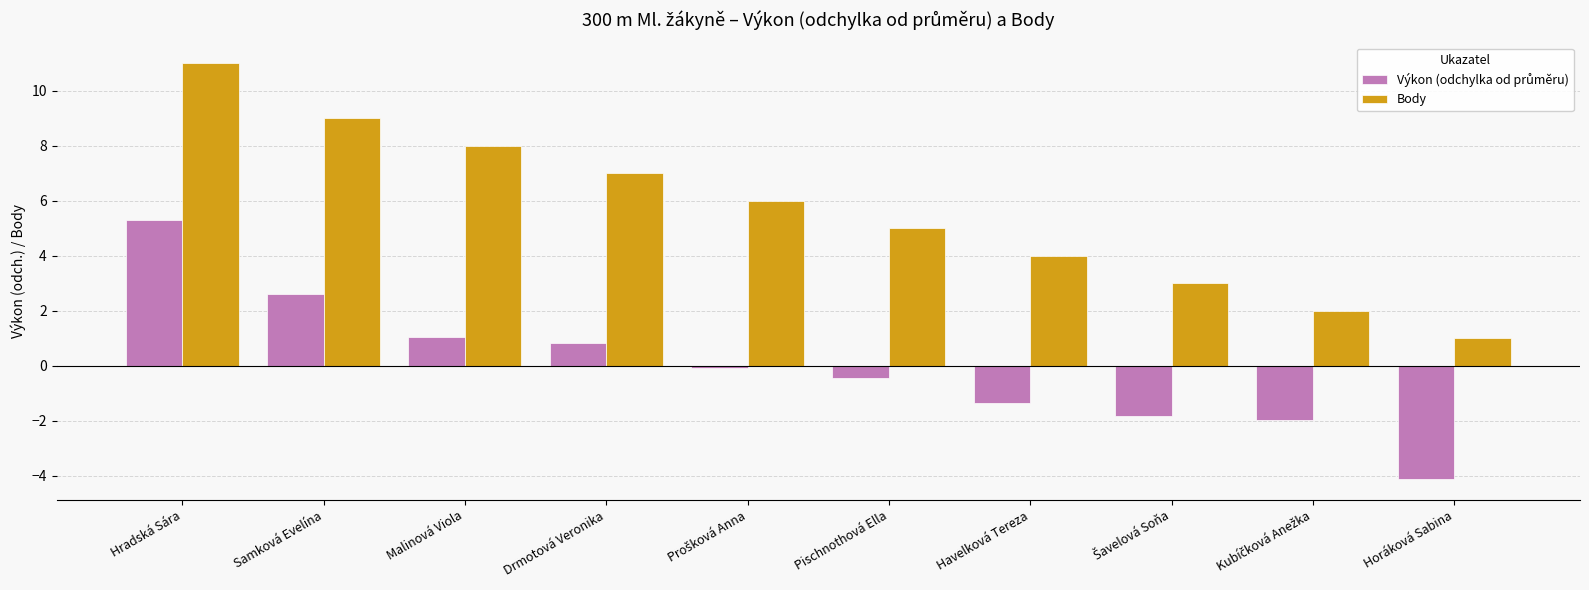

What is the average value of the Body series?

5.6